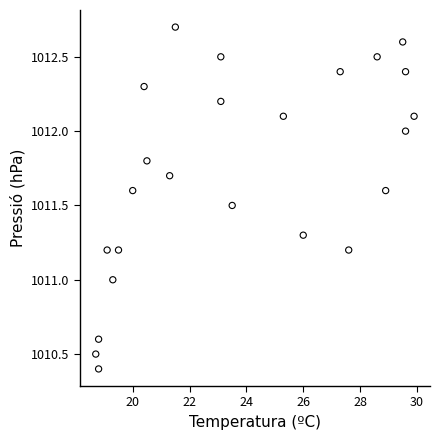

What is the range of X values (max minus min)?

11.2